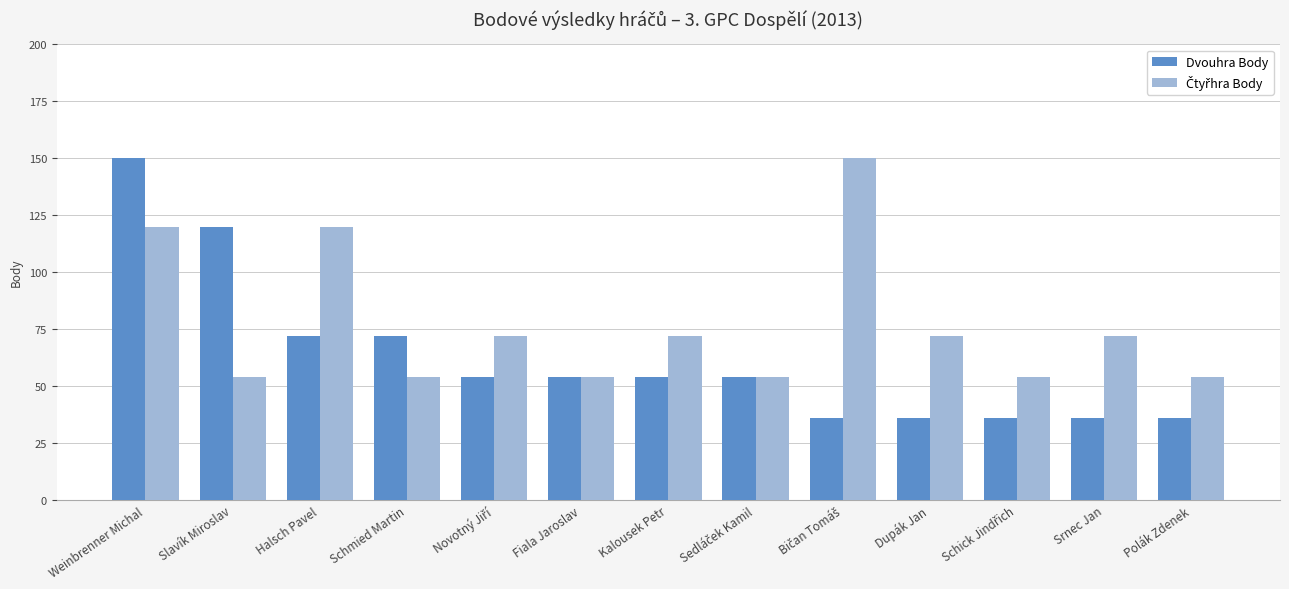

Which series changed the most between Slavík Miroslav and Dupák Jan?

Dvouhra Body